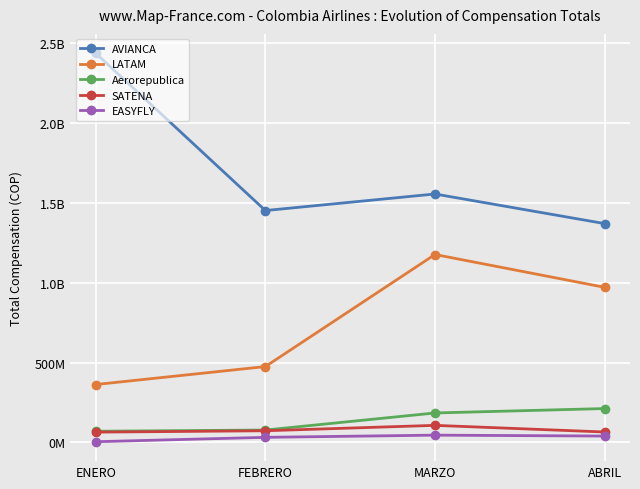

How many interior local valleys does the AVIANCA series have?

1